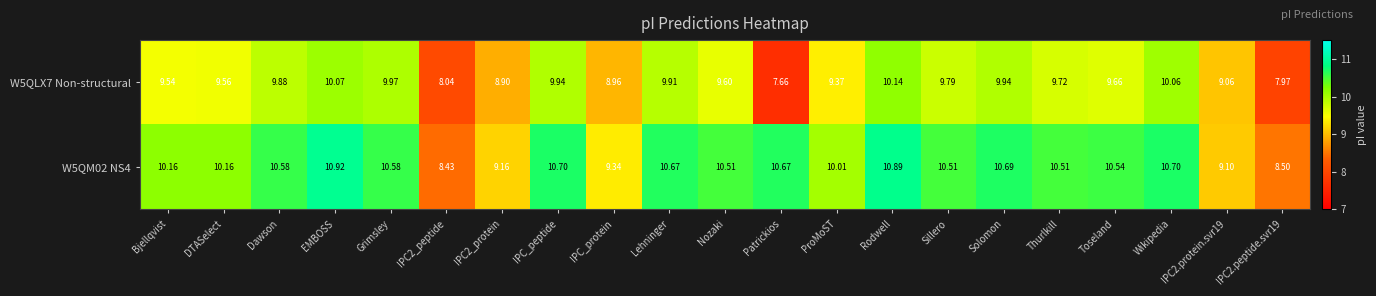

Which label corresponds to the largest value in the chart?

EMBOSS